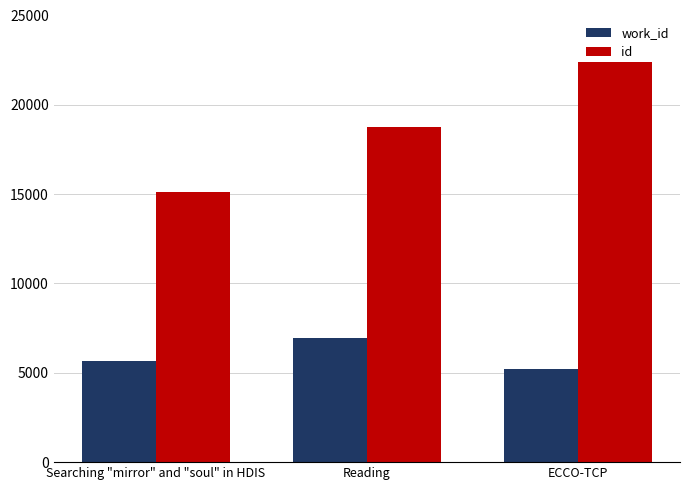

How many categories are shown in the chart?

3